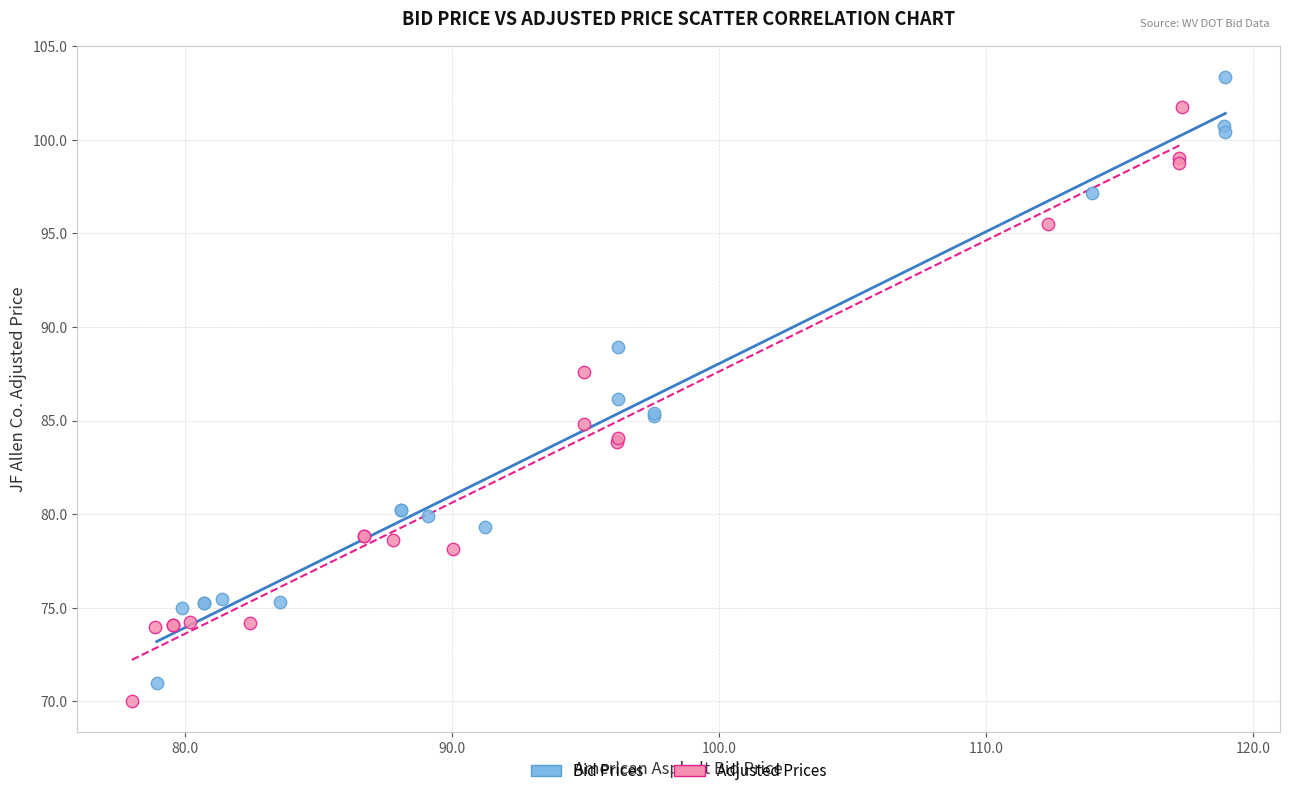

Which series reaches the maximum Y coordinate?

Bid Prices